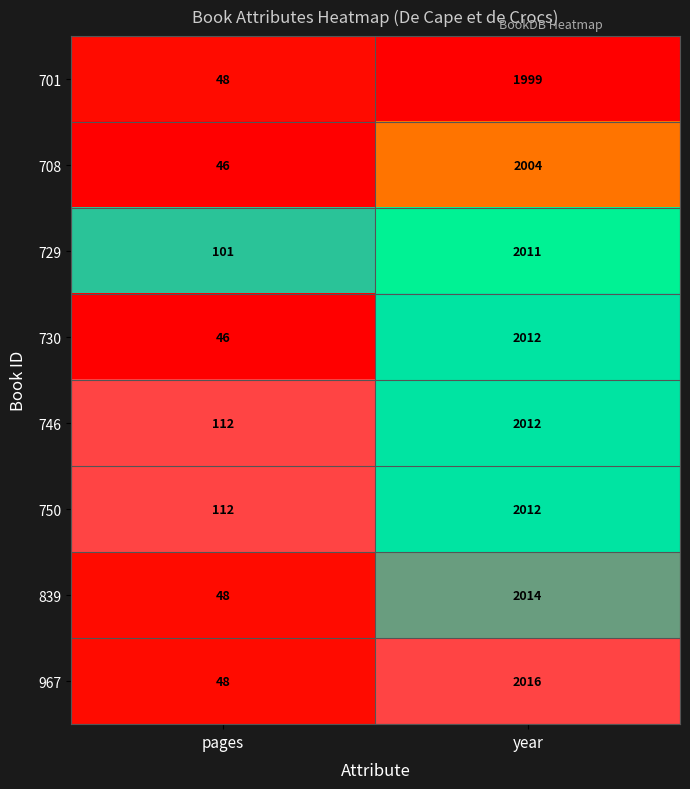

Which category has the lowest value across all series?

pages